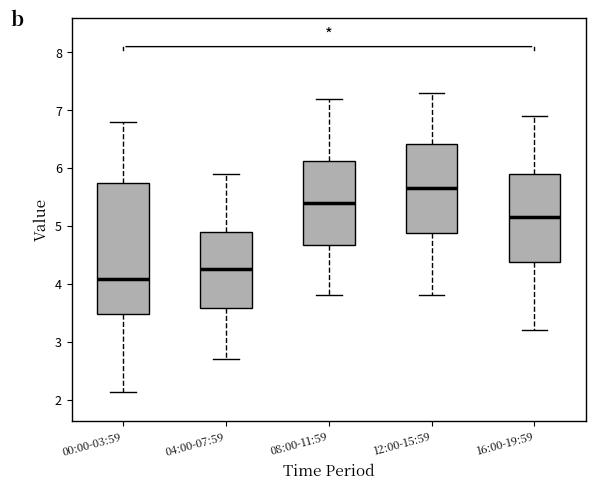

Reading left to right, transcribe this box plot: for each box, give where its median line is, the range the box spans, and where its two whiskers end, as read against the y-axis. The values are not printed on the chart, so give them approximately, as read against the axis.

00:00-03:59: median 4.1, box 3.5 to 5.7, whiskers 2.1 to 6.8
04:00-07:59: median 4.3, box 3.6 to 4.9, whiskers 2.7 to 5.9
08:00-11:59: median 5.4, box 4.7 to 6.1, whiskers 3.8 to 7.2
12:00-15:59: median 5.7, box 4.9 to 6.4, whiskers 3.8 to 7.3
16:00-19:59: median 5.2, box 4.4 to 5.9, whiskers 3.2 to 6.9